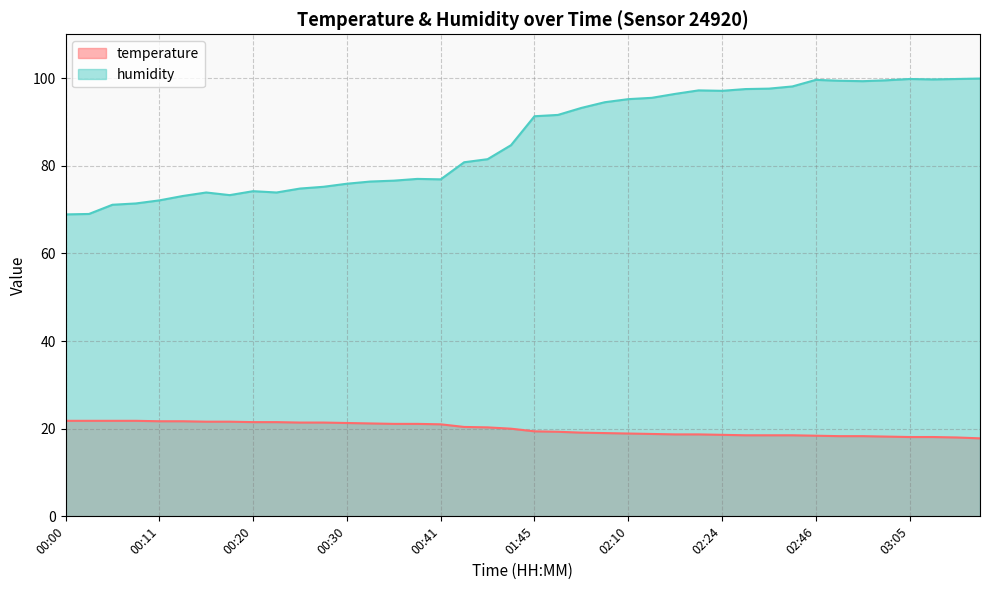

Where does the temperature series first go above 20?

00:00